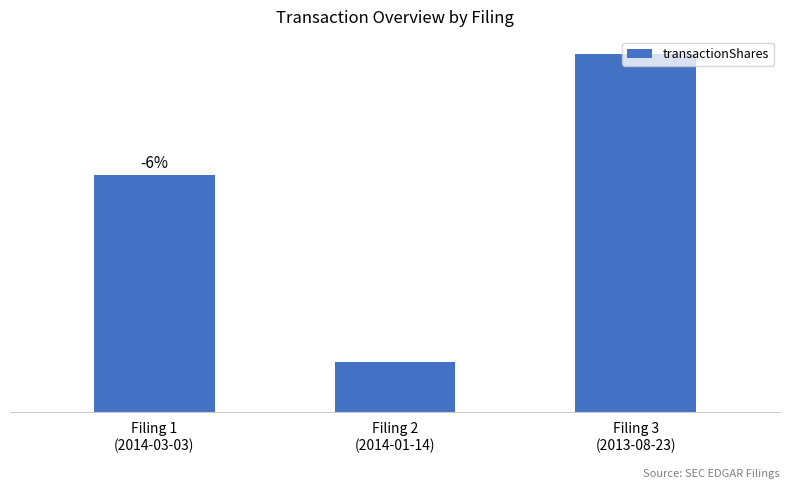

Is it true that the value at Filing 3
(2013-08-23) is 1400?

True